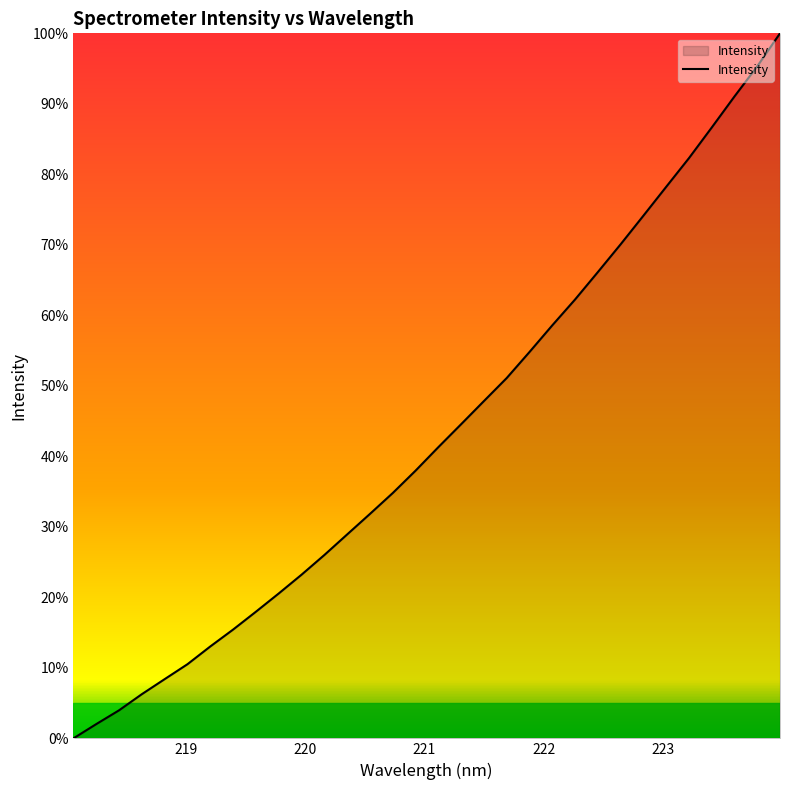

What is the greatest value displayed?

100.0